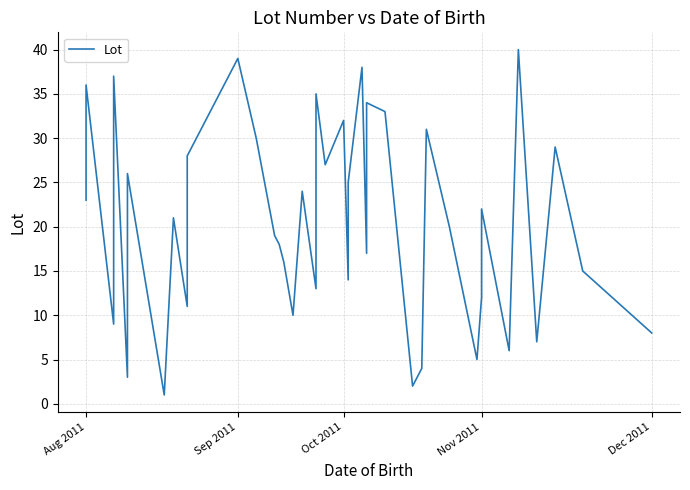

What is the value of the 38th point from the left?

29